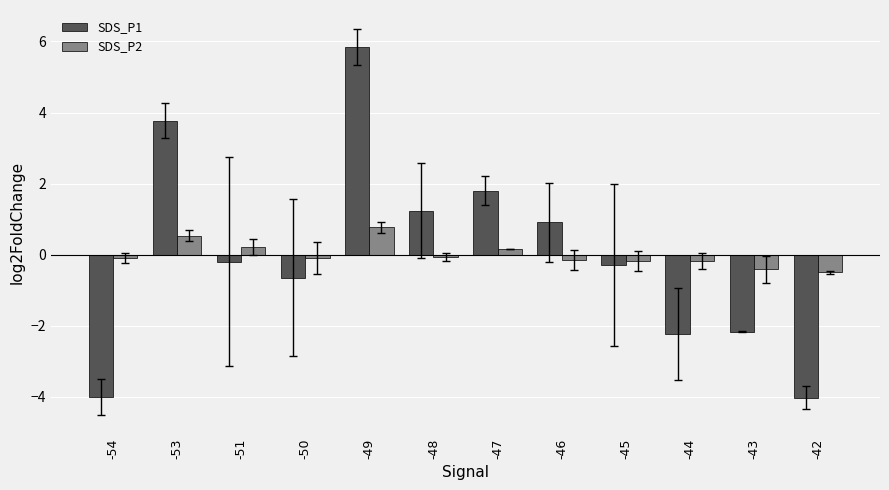

What is the difference between the second highest and minimum values in the SDS_P1 series?

7.8